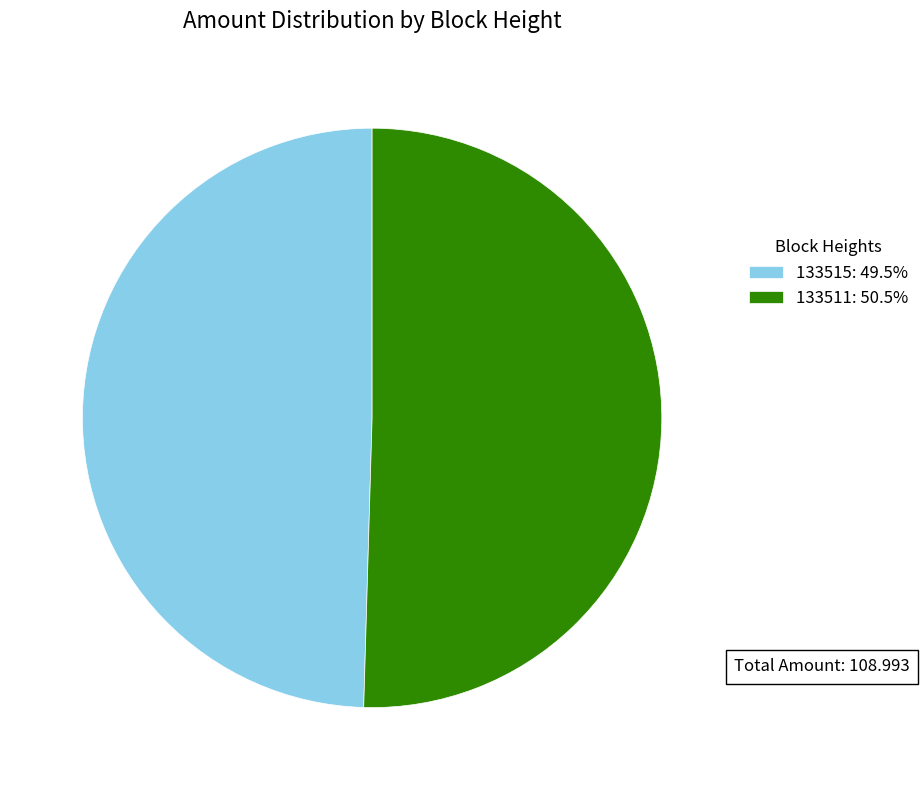

Does 133511: 50.5% represent more than half of the total?

Yes